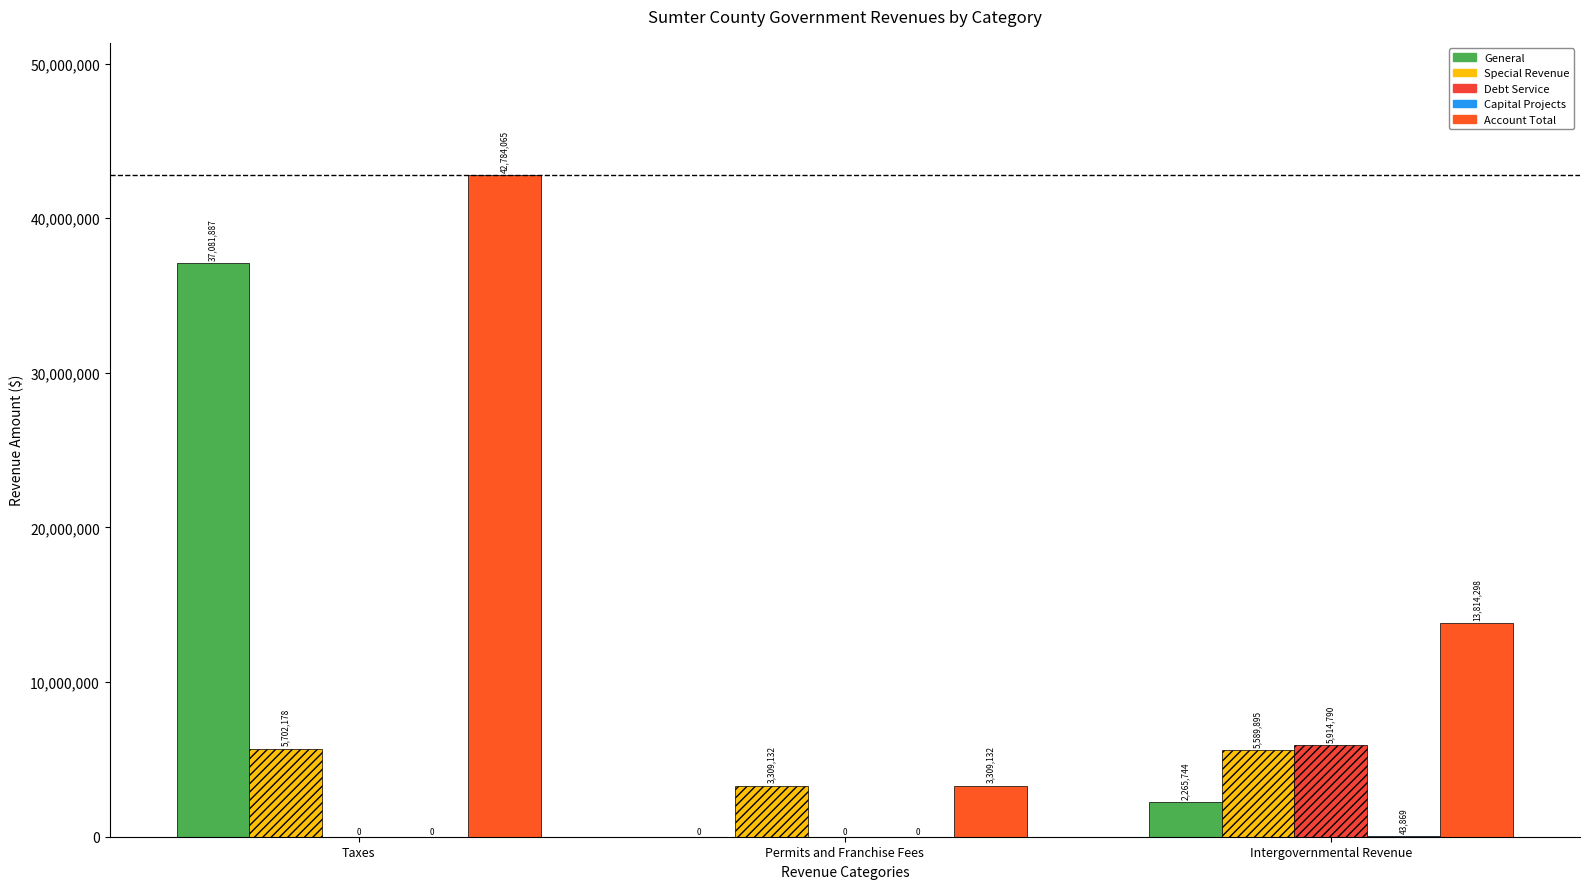

Reading left to right, extract all data points from this chart.

General: Taxes=37081887	Permits and Franchise Fees=0	Intergovernmental Revenue=2265744
Special Revenue: Taxes=5702178	Permits and Franchise Fees=3309132	Intergovernmental Revenue=5589895
Debt Service: Taxes=0	Permits and Franchise Fees=0	Intergovernmental Revenue=5914790
Capital Projects: Taxes=0	Permits and Franchise Fees=0	Intergovernmental Revenue=43869
Account Total: Taxes=42784065	Permits and Franchise Fees=3309132	Intergovernmental Revenue=13814298